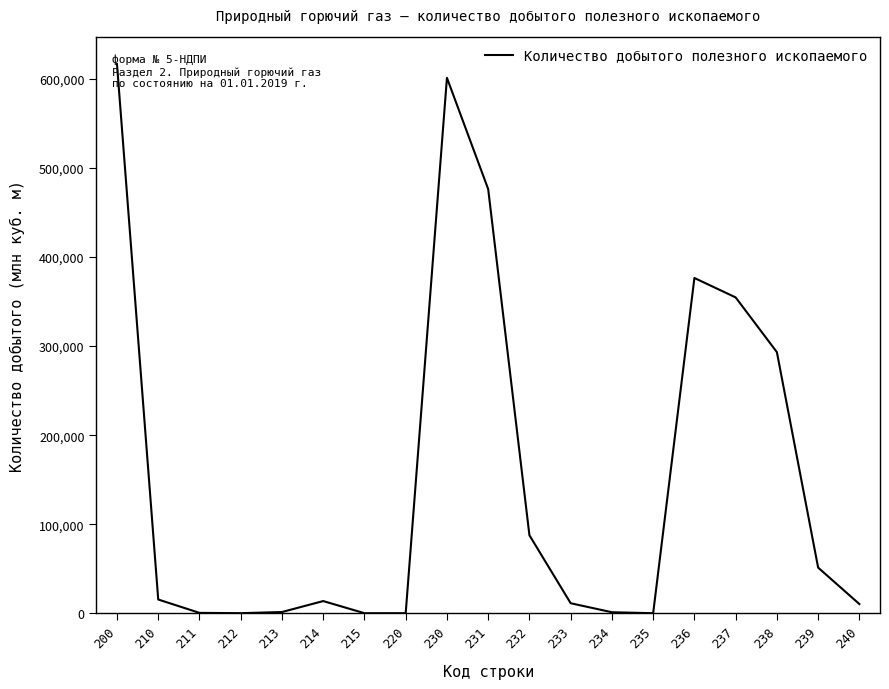

At which label is the value closest to 308398?

238